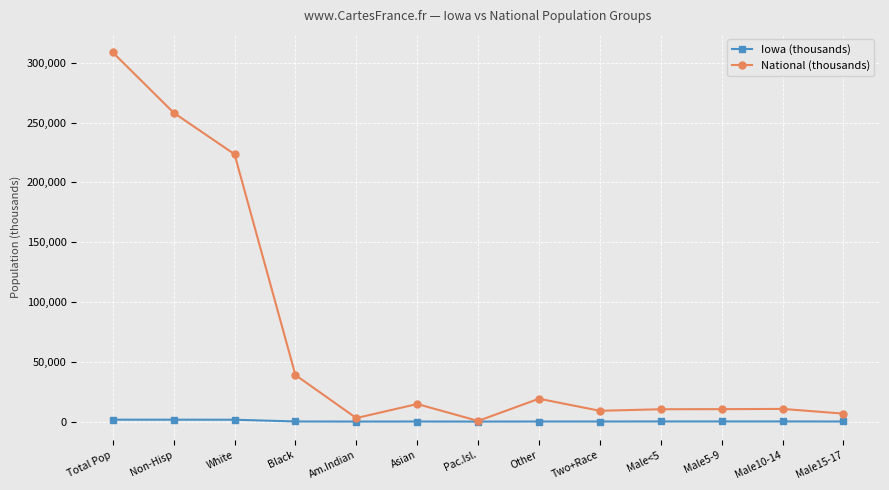

What is the sum of the Iowa (thousands) values at White and Male10-14?

1657